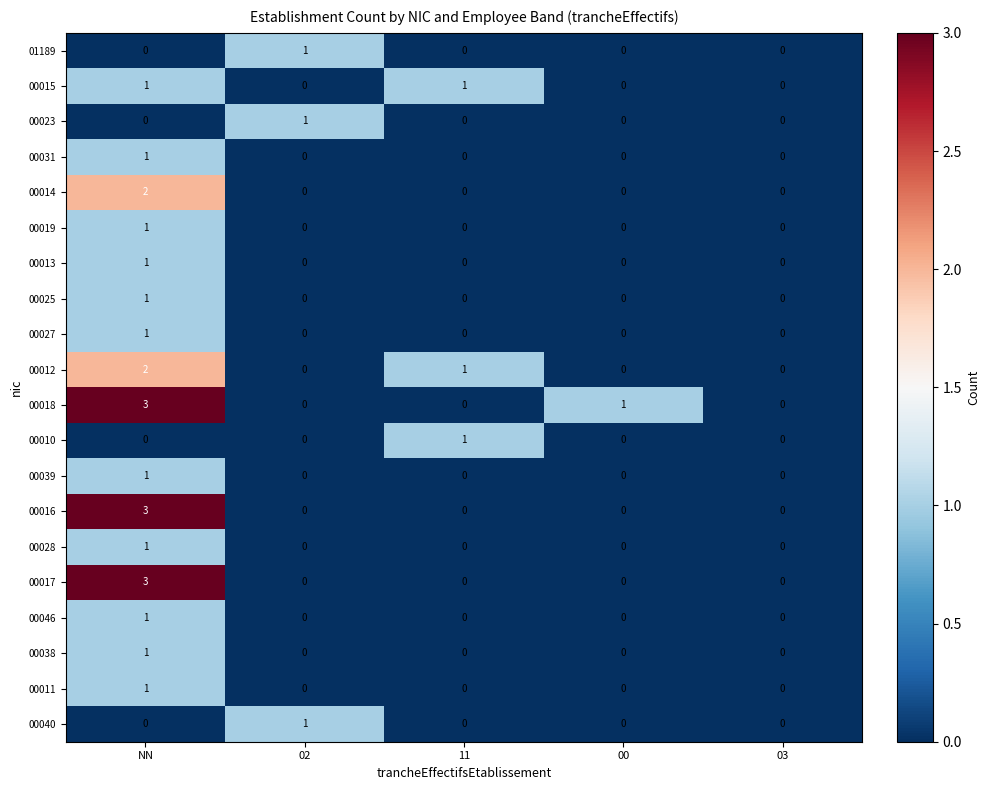

Is it true that 00018 equals 0 at 02?

True